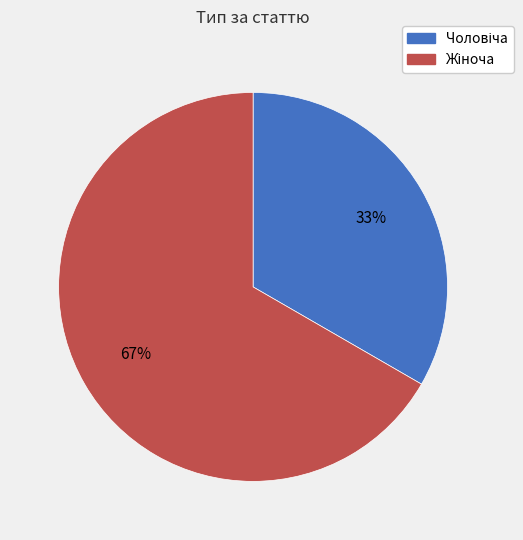

To the nearest percent, what is the average slice percentage?

50%